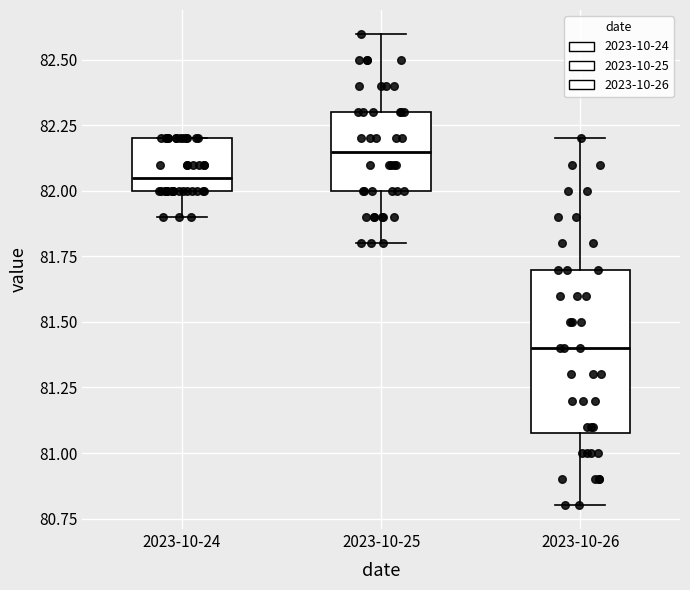

Reading left to right, transcribe this box plot: for each box, give where its median line is, the range the box spans, and where its two whiskers end, as read against the y-axis. The values are not printed on the chart, so give them approximately, as read against the axis.

2023-10-24: median 82.05, box 82.00 to 82.20, whiskers 81.90 to 82.20
2023-10-25: median 82.15, box 82.00 to 82.30, whiskers 81.80 to 82.60
2023-10-26: median 81.40, box 81.10 to 81.70, whiskers 80.80 to 82.20